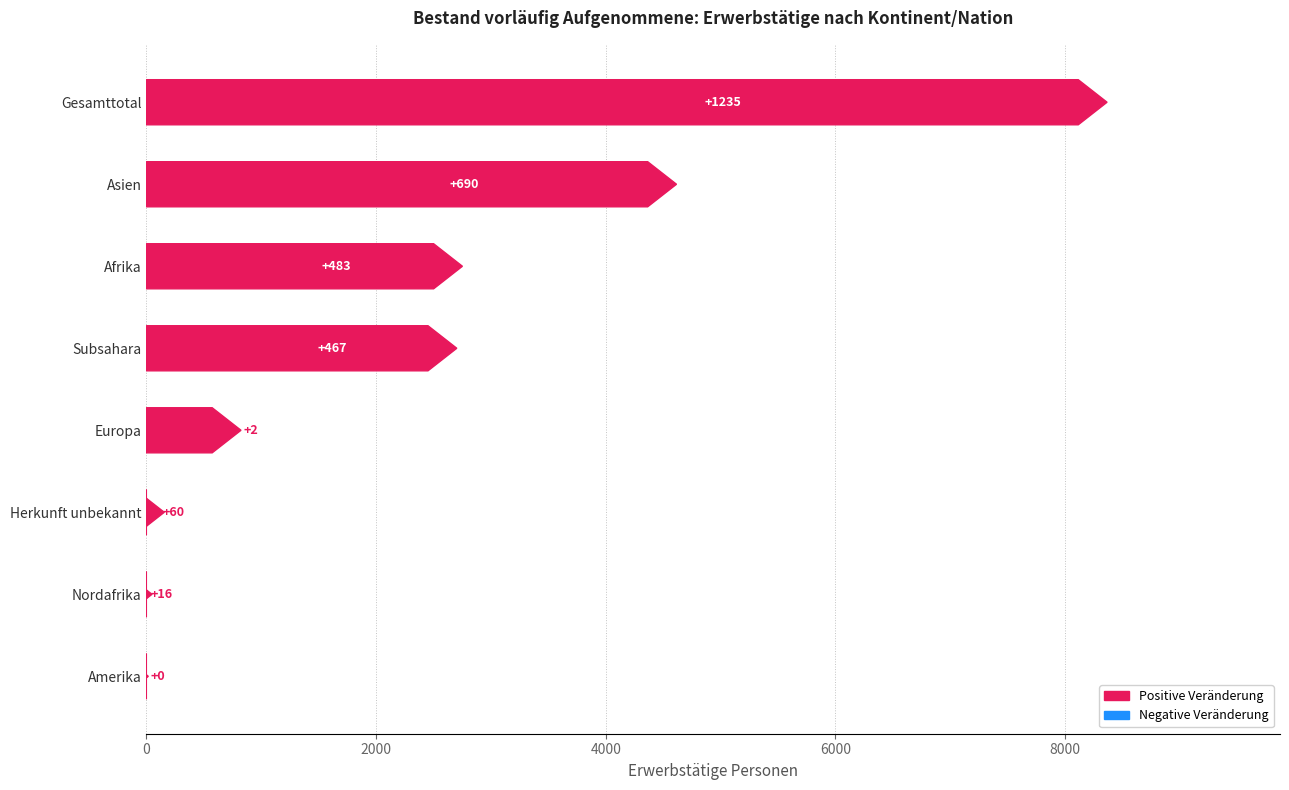

At which label does Erwerbstätige Personen first exceed 824?

Gesamttotal